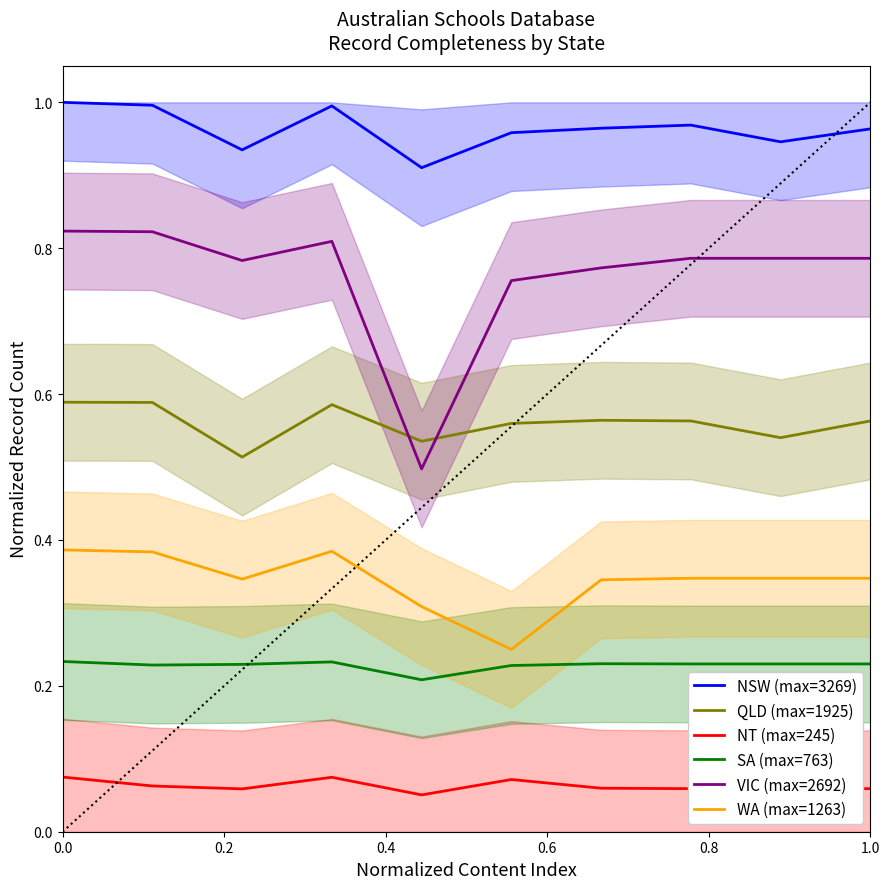

True or false: SA (max=763) and NT (max=245) intersect in this chart.

False